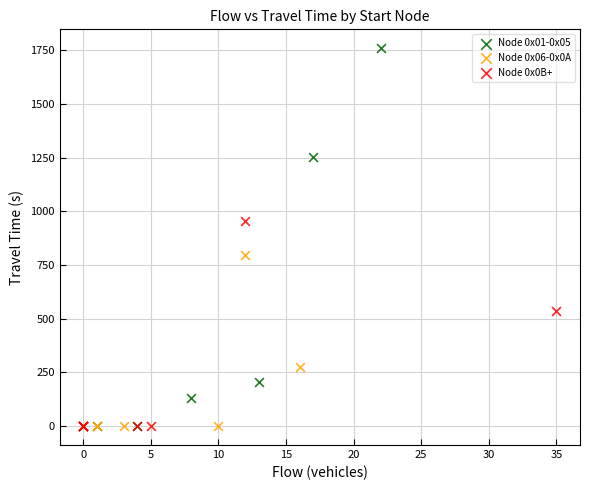

Which series has the largest Y range (max minus min)?

Node 0x01-0x05